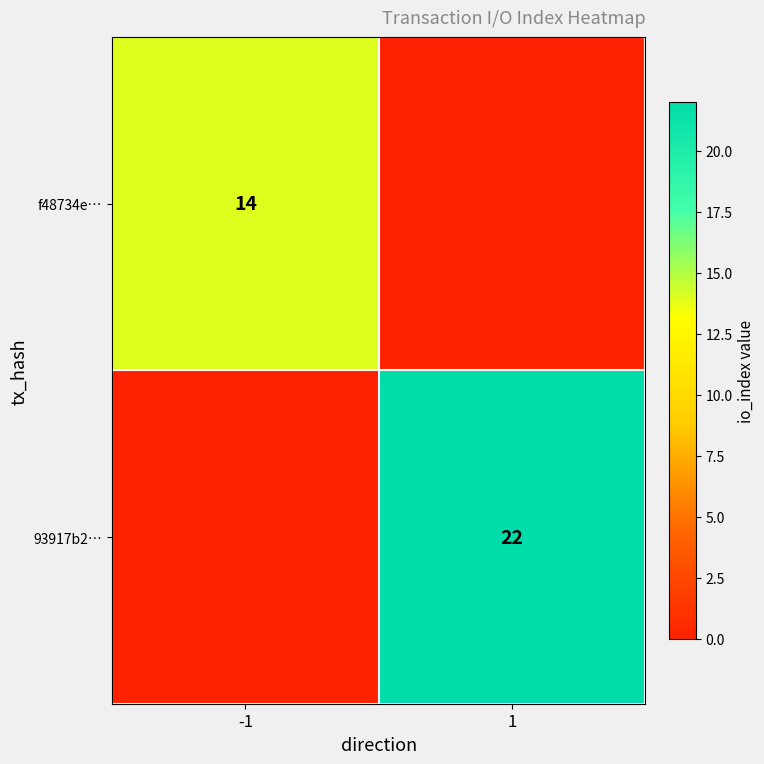

The value of 93917b2… at 1 is 22. True or false?

True